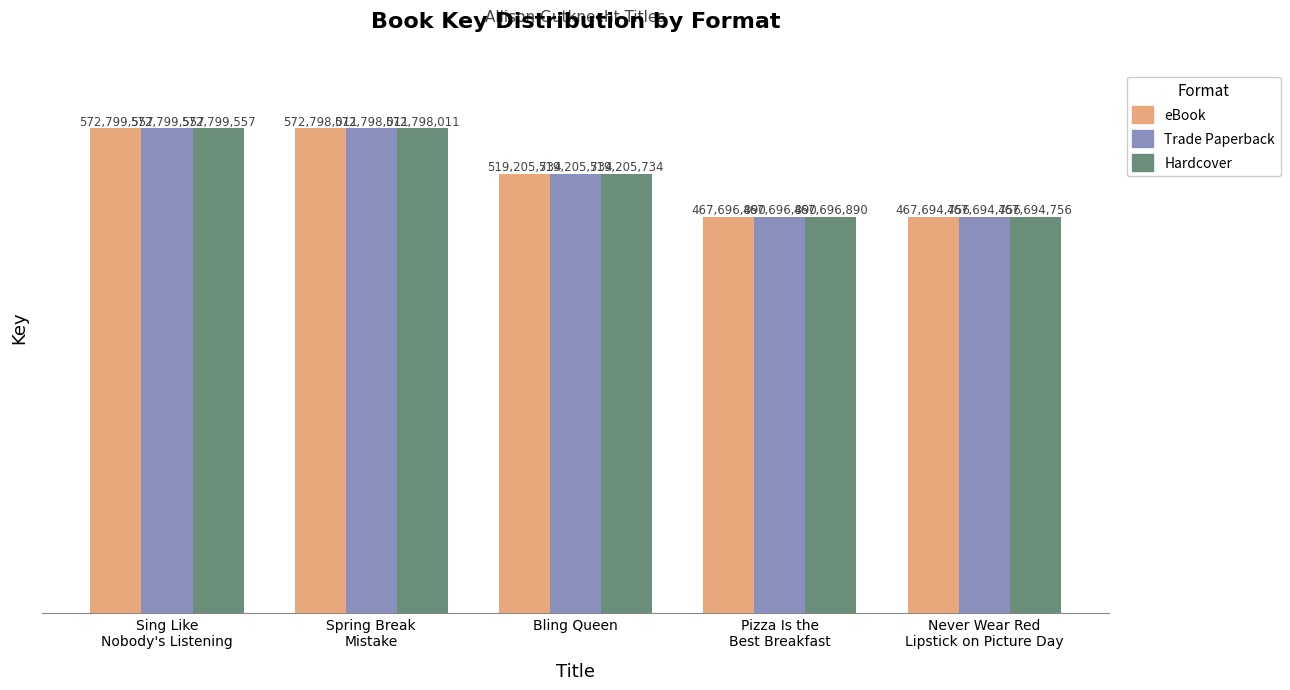

Reading left to right, what are all the values shown in this chart?

eBook: 572799557	572798011	519205734	467696890	467694756
Trade Paperback: 572799557	572798011	519205734	467696890	467694756
Hardcover: 572799557	572798011	519205734	467696890	467694756